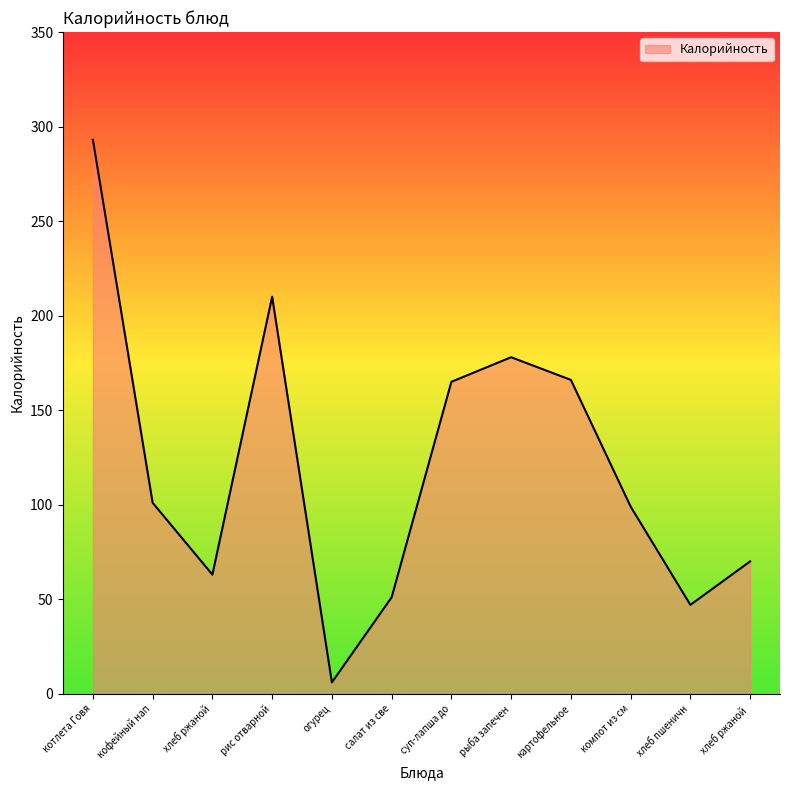

What is the difference between the maximum and minimum values?

287